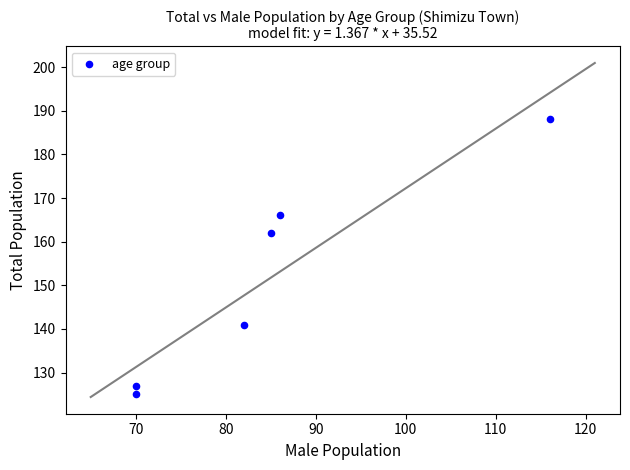

What Y value in the scatter plot is closest to 156?

162